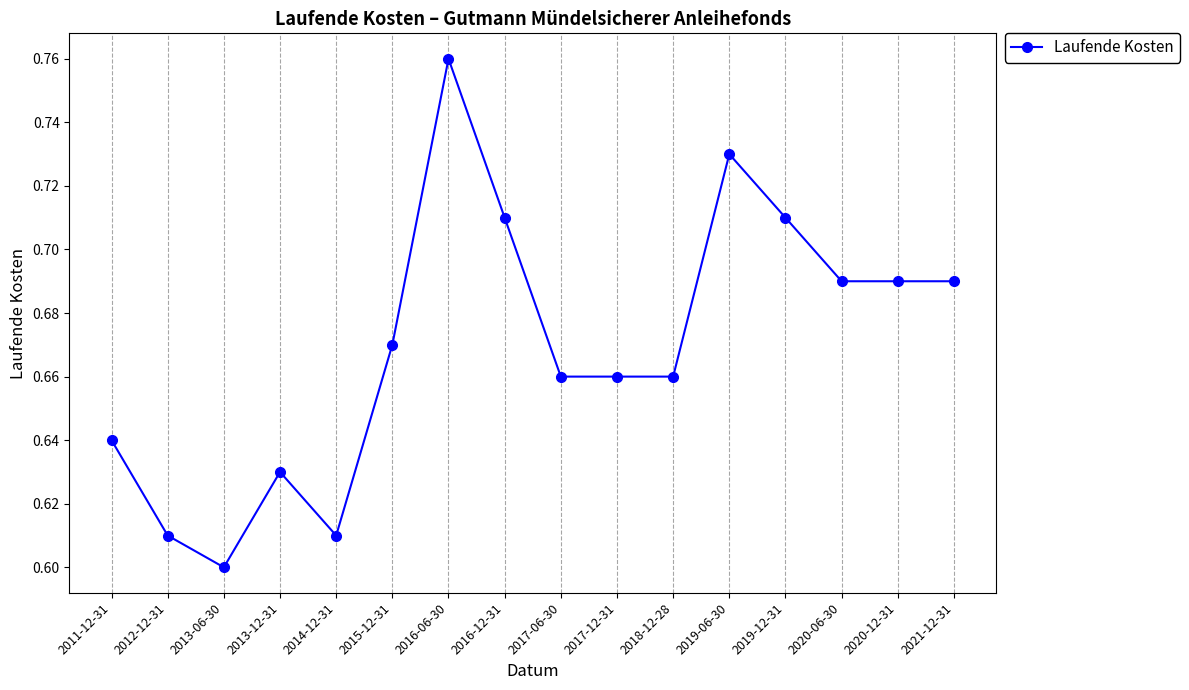

Where is the data nearest to the value 0?

2013-06-30